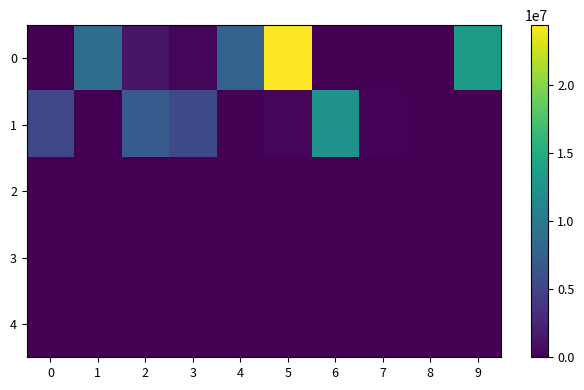

What is the total value across all series at 0?

5178513